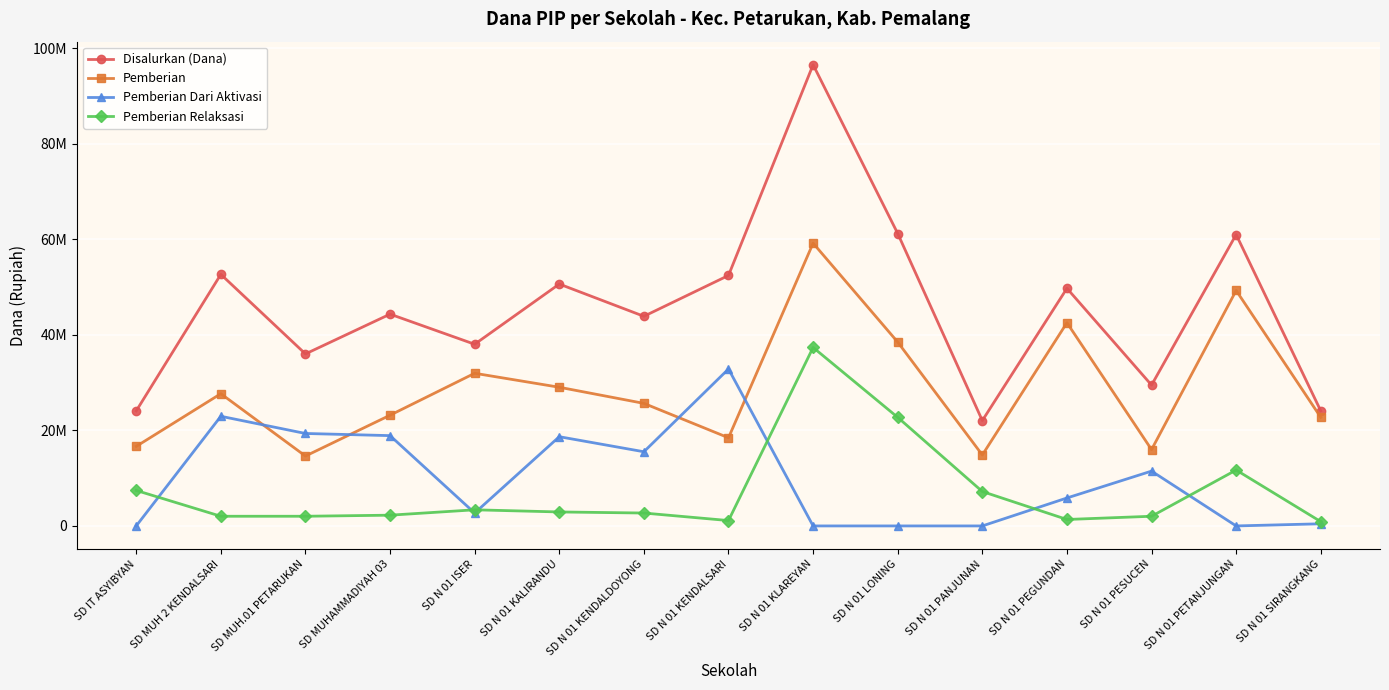

List the series in order of their peak value, highest first.

Disalurkan (Dana), Pemberian, Pemberian Relaksasi, Pemberian Dari Aktivasi